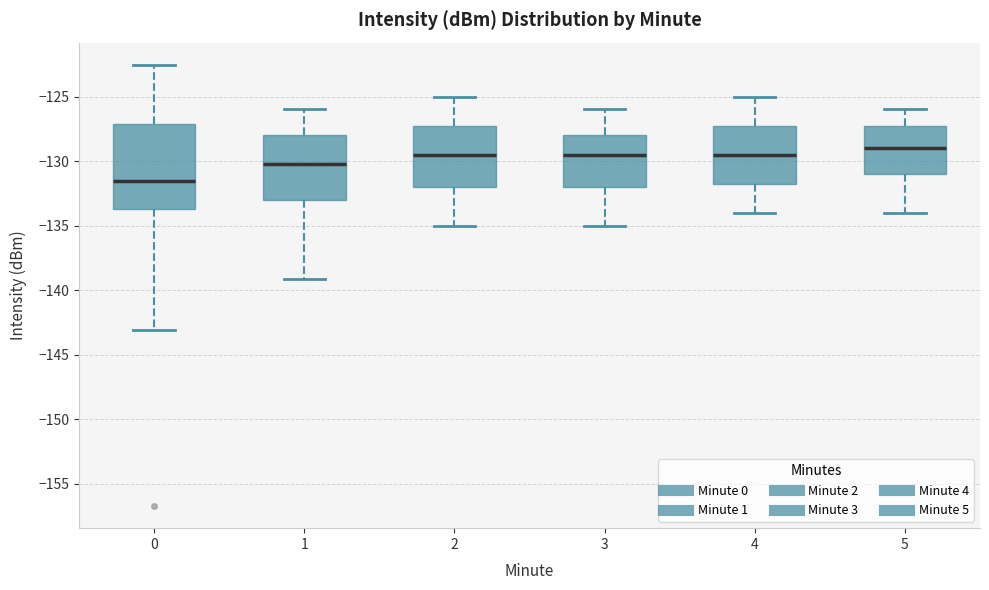

Which box is the tallest, from its lower edge to its upper edge?

0